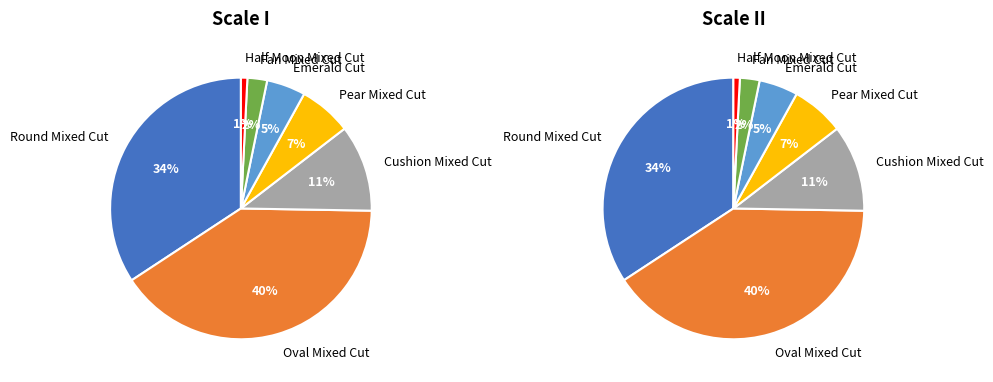

Count the number of slices in the pie.

7